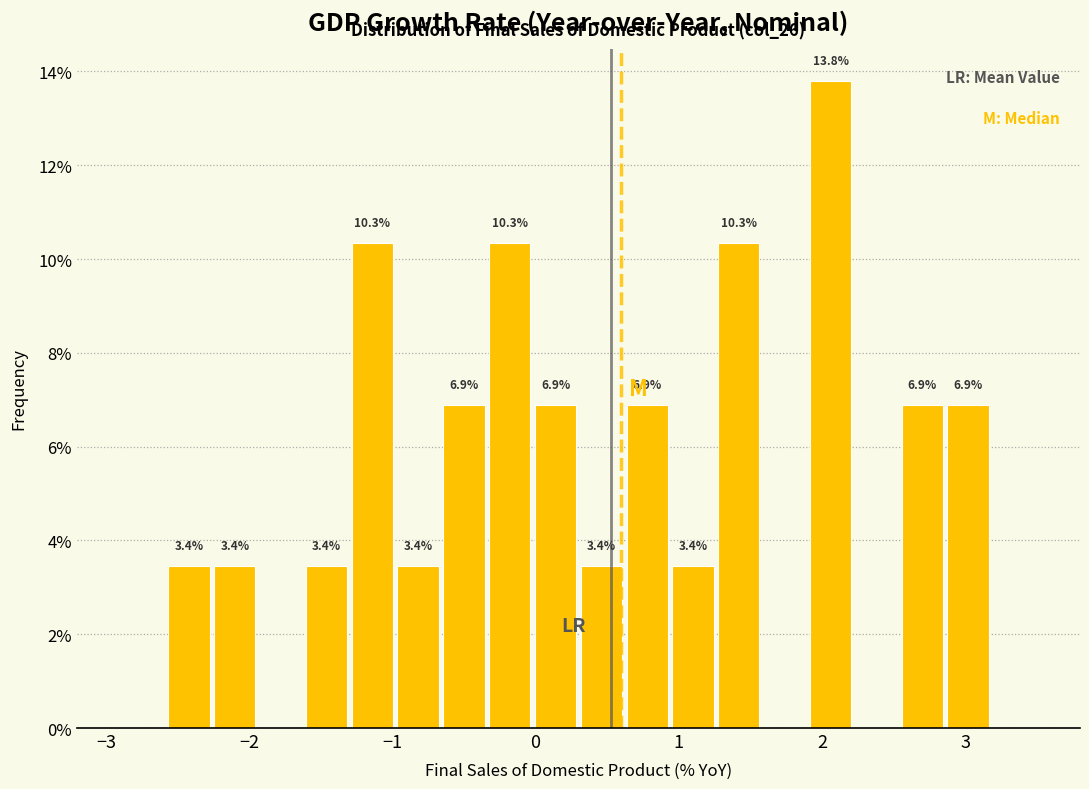

Read against the x-axis, roughly where is the centre of the tallest bar?

2.1